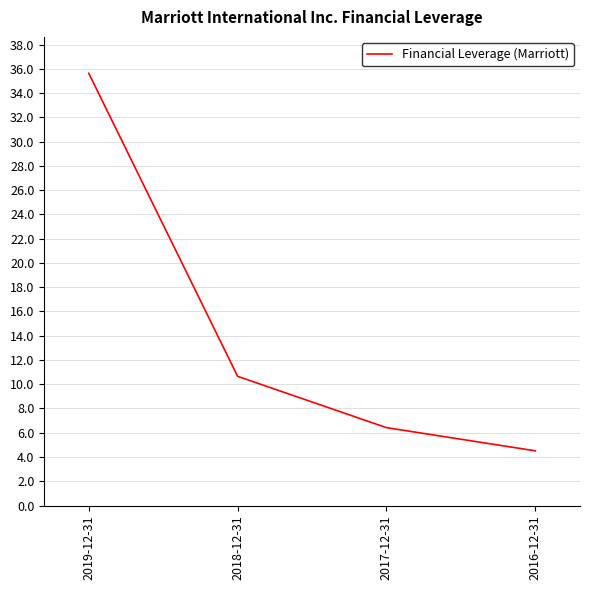

What is the ratio of the value at 2016-12-31 to the value at 2017-12-31?

0.7